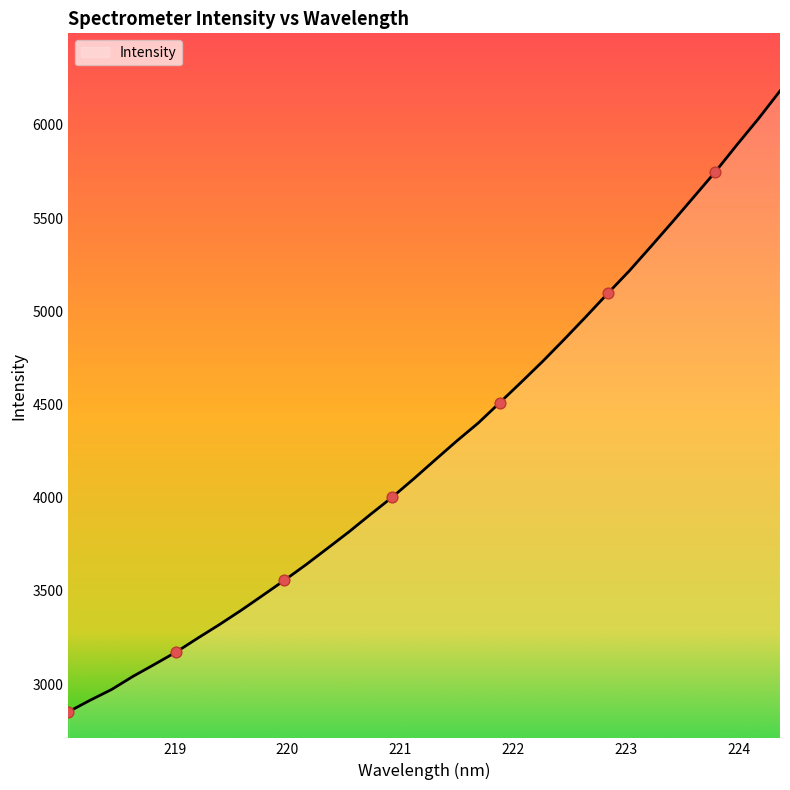

What is the minimum value shown in the chart?

2851.9